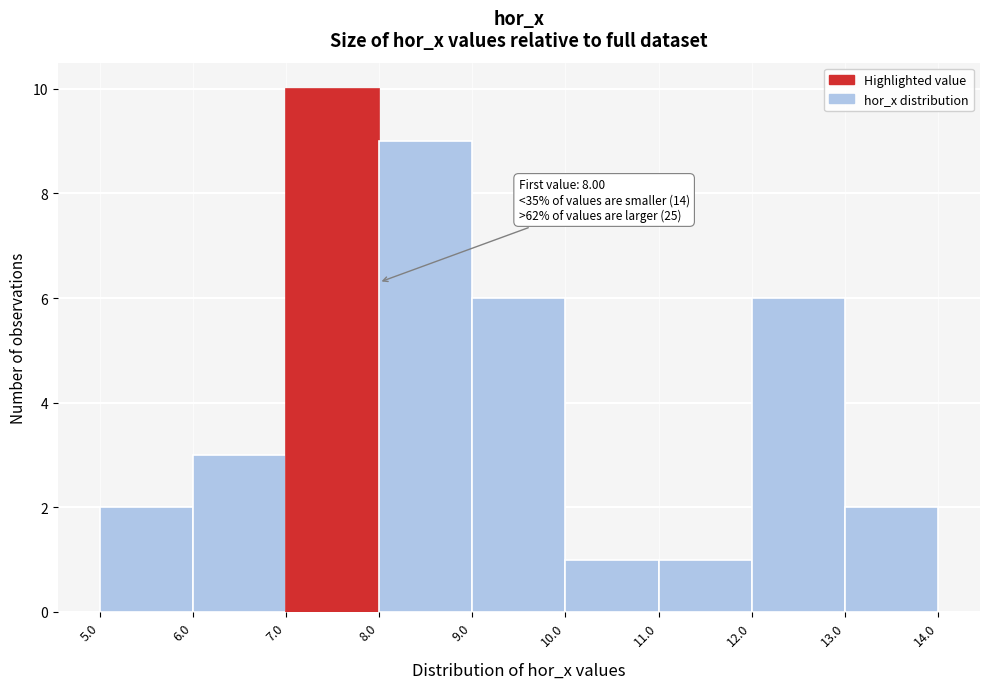

Over which range of the x-axis is the bar tallest?

7.0 to 8.0